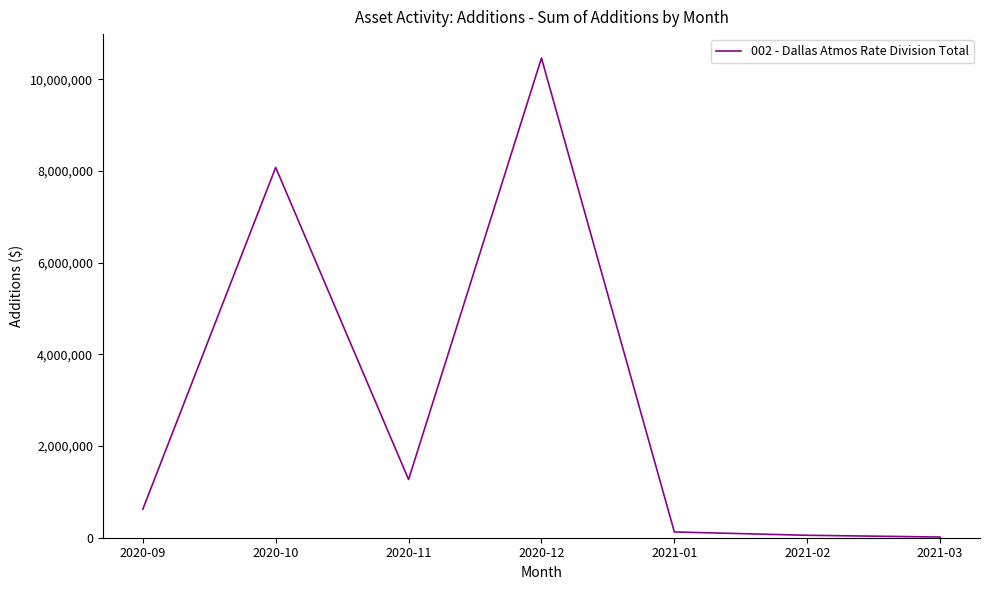

Count the number of values greater than 621446.

4